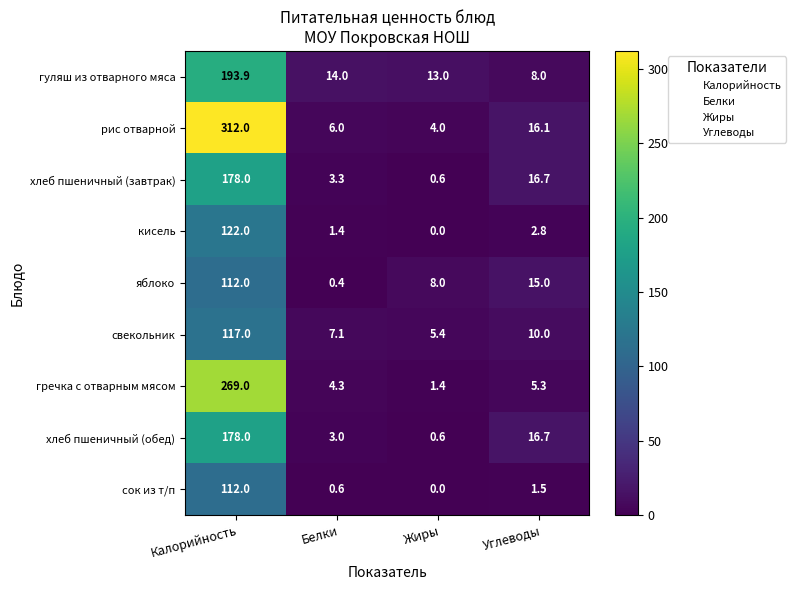

Which series has the largest total across all categories?

рис отварной